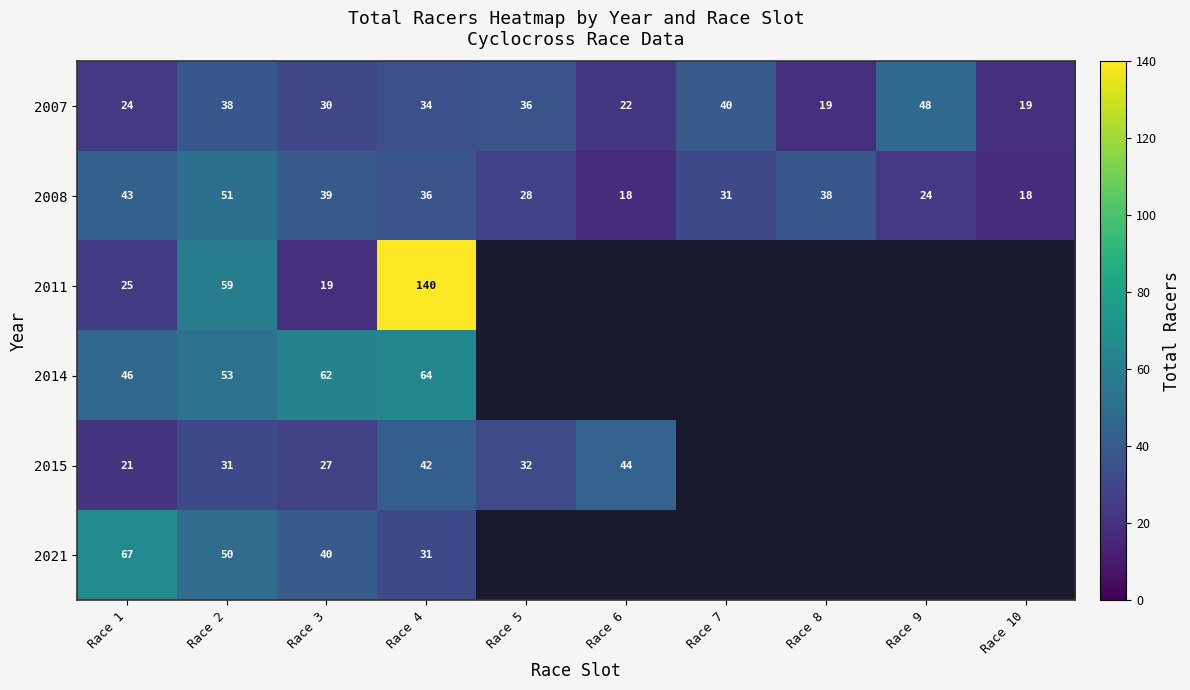

At Race 4, list the series in order from largest to smallest.

2011, 2014, 2015, 2008, 2007, 2021